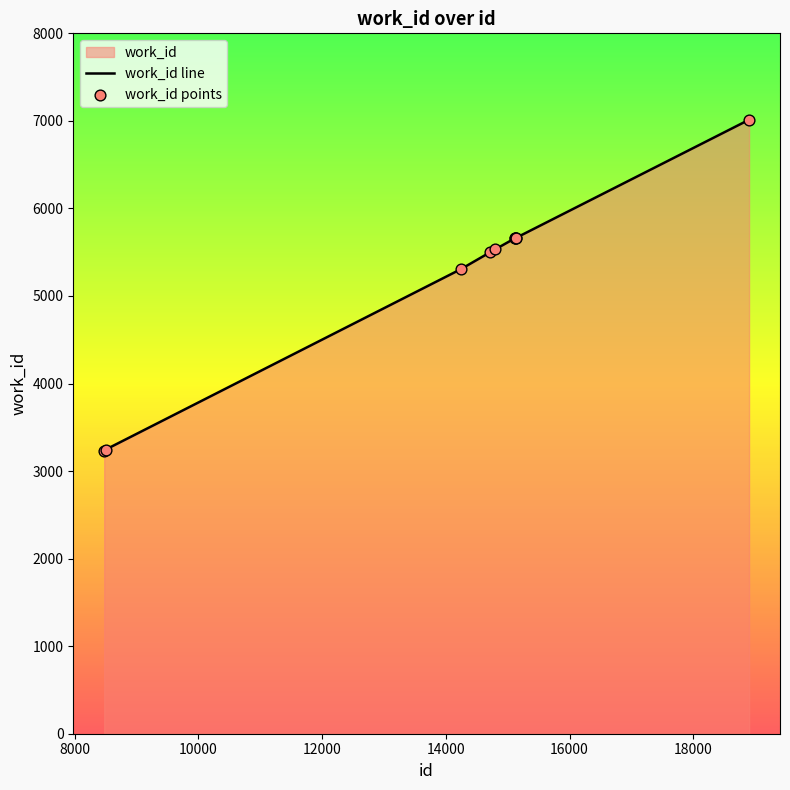

Which has a higher value, 18903 or 15125?

18903